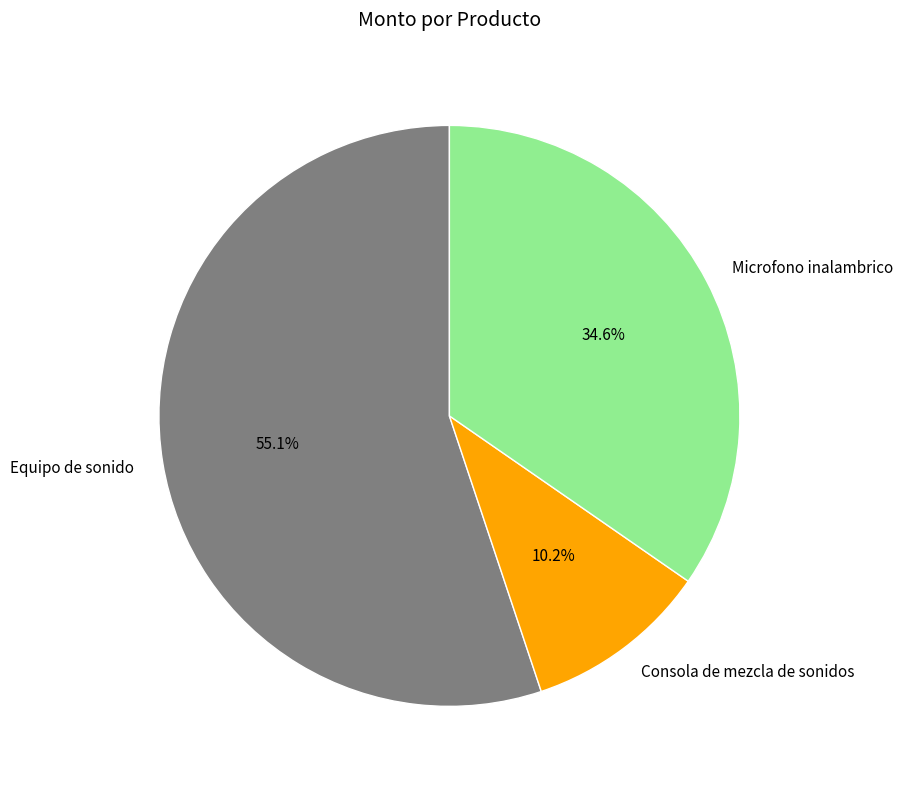

To the nearest percent, what portion does Microfono inalambrico represent?

35%